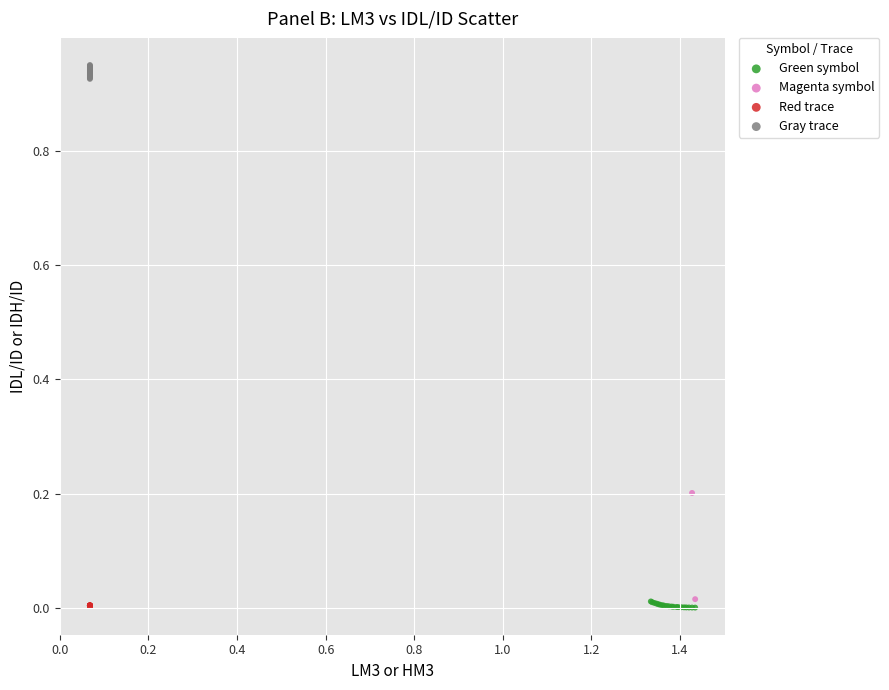

Which series reaches the maximum Y coordinate?

Gray trace